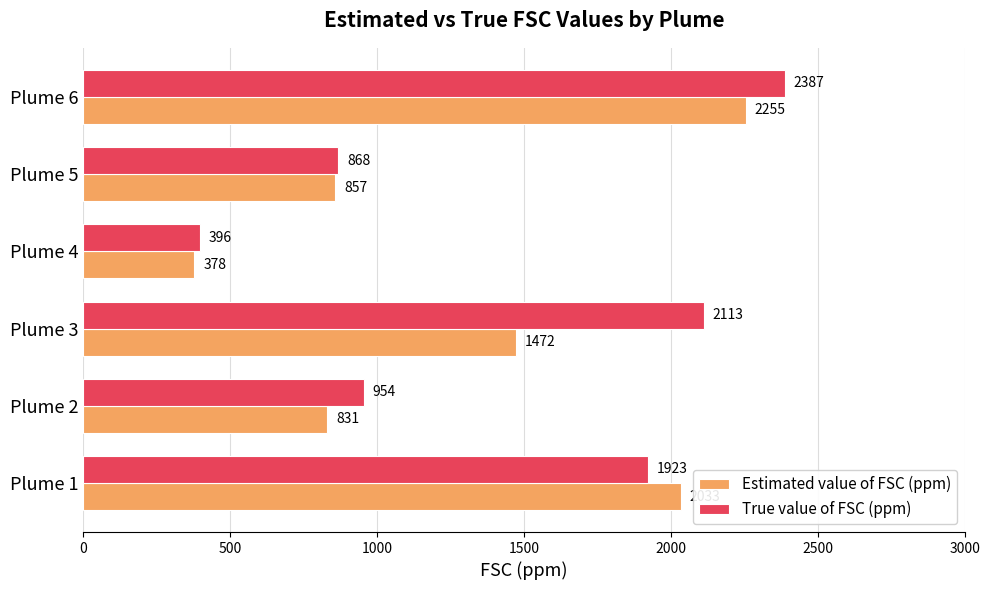

At which category is the sum across all series the highest?

Plume 6